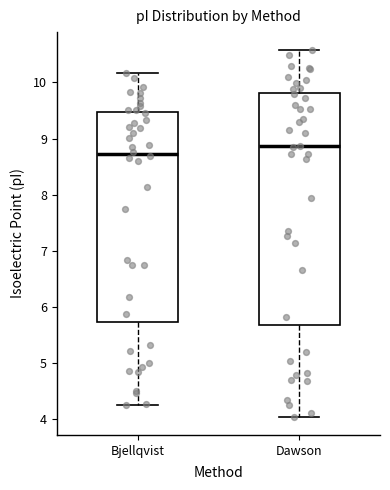

Which box is the tallest, from its lower edge to its upper edge?

Dawson